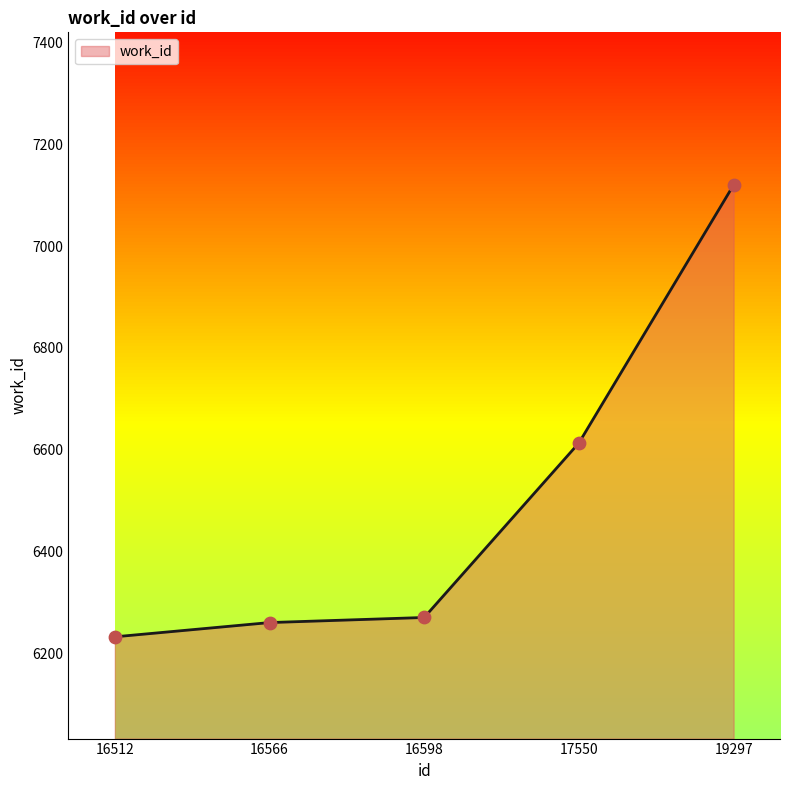

What is the change in value from 16512 to 17550?

+381